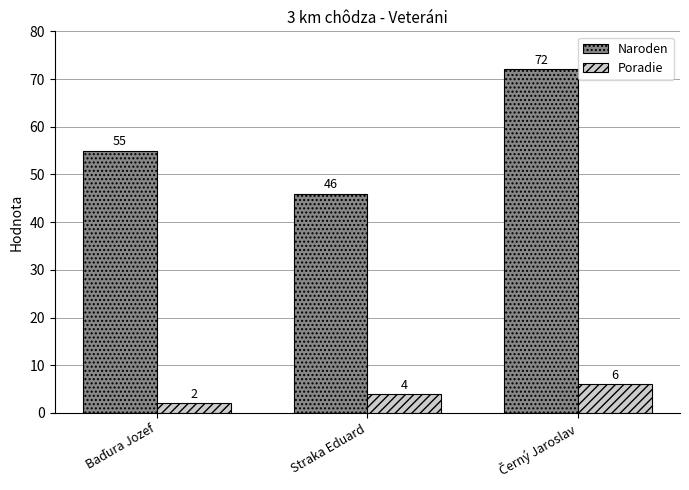

Which series has the largest total across all categories?

Naroden